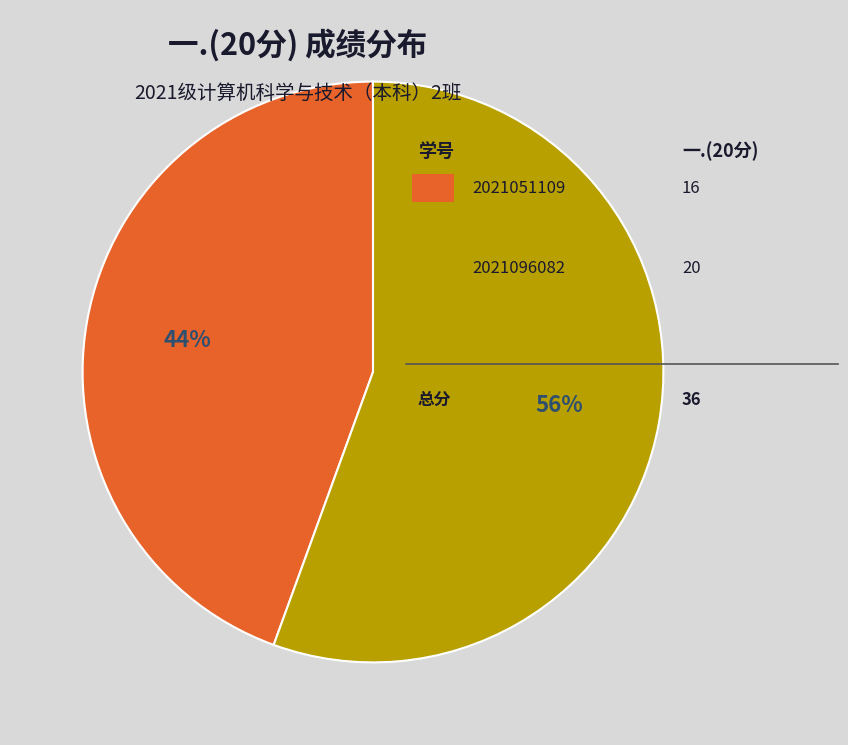

To the nearest percent, what is the average slice percentage?

50%